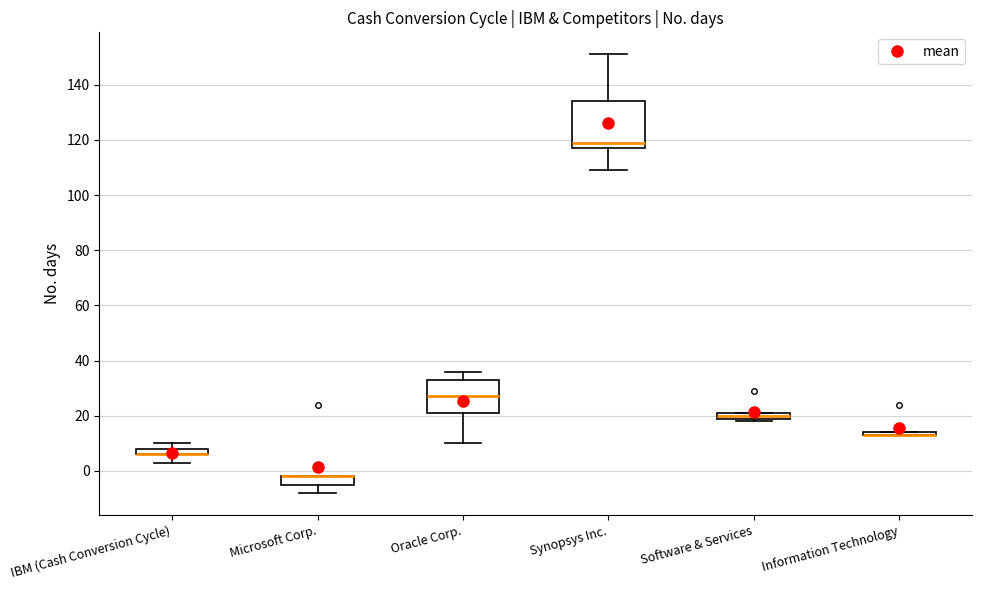

Comparing the boxes themselves (not the whiskers), which one is the tallest?

Synopsys Inc.